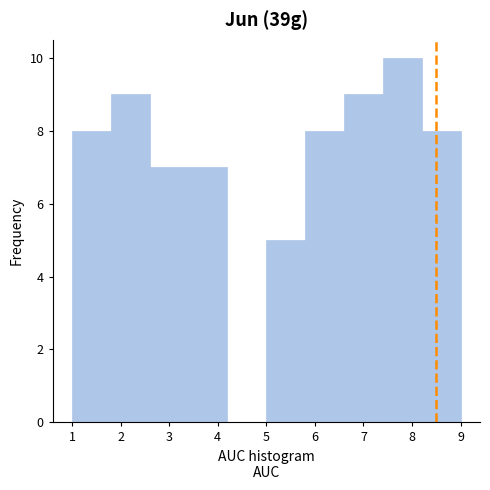

Reading left to right, transcribe this chart: for each bar, give the range it covers on the x-axis and its height. The values are not printed on the chart, so give them approximately, as read against the axis.

1.0 to 1.8: 8
1.8 to 2.6: 9
2.6 to 3.4: 7
3.4 to 4.2: 7
4.2 to 5.0: 0
5.0 to 5.8: 5
5.8 to 6.6: 8
6.6 to 7.4: 9
7.4 to 8.2: 10
8.2 to 9.0: 8